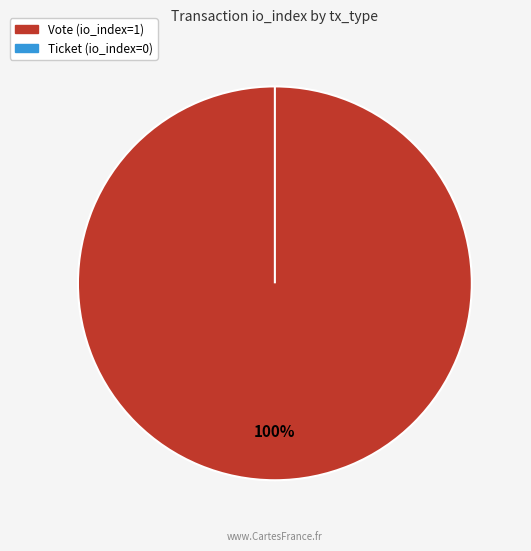

To the nearest percent, what is the difference between the largest and smallest slice percentages?

100%